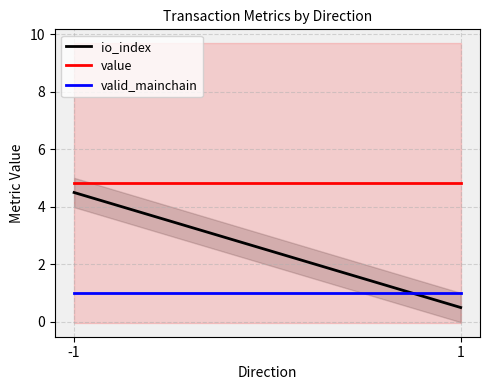

Which series has the widest spread of values?

io_index